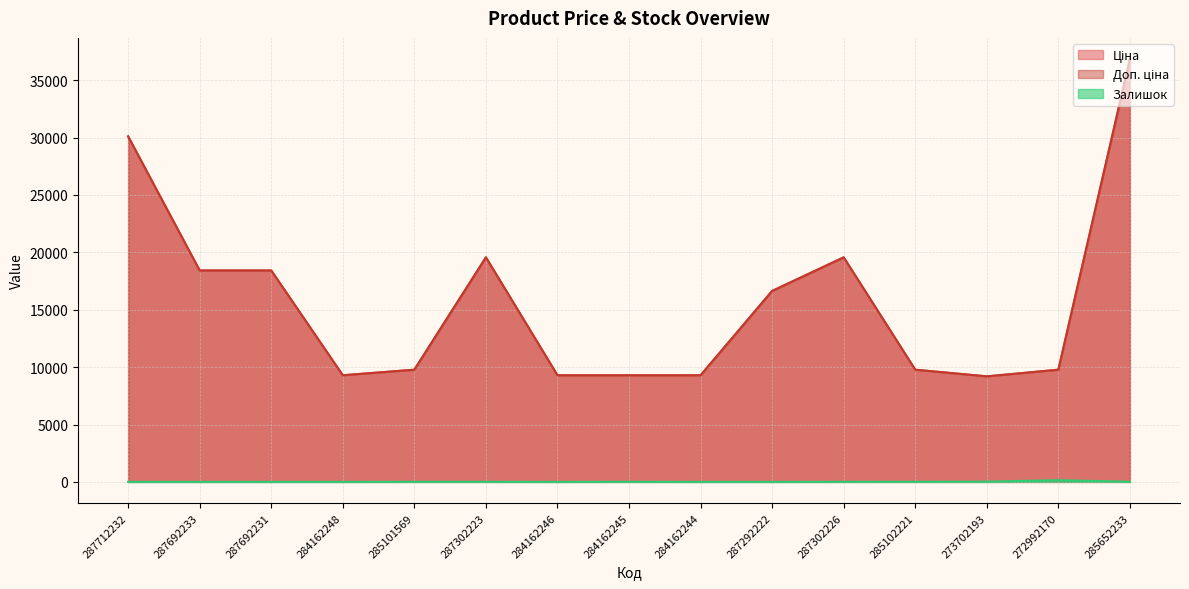

What is the value of the Доп. ціна point at the 7th from the left?

9290.5